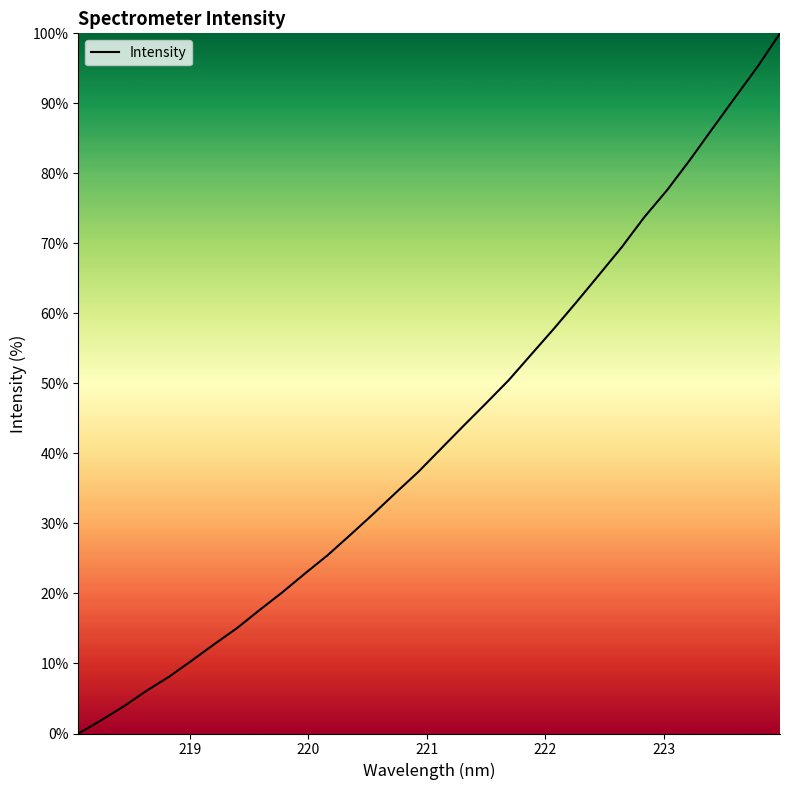

What is the maximum value shown in the chart?

100.0